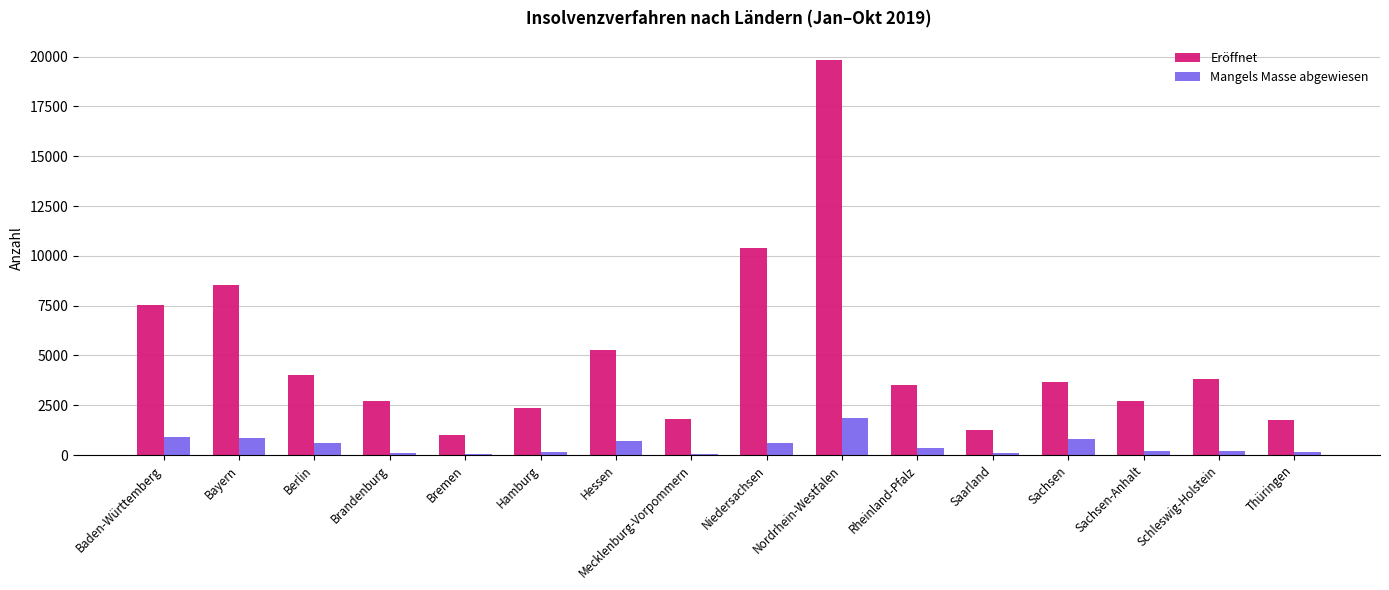

How many groups of bars are there?

16